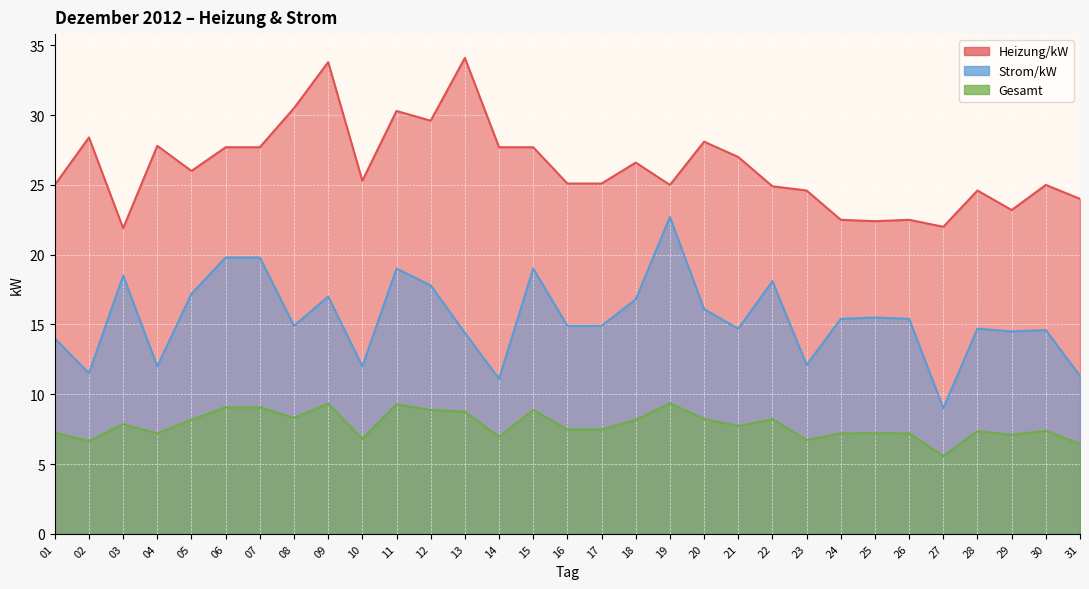

What is the average value of the Gesamt series?

7.8